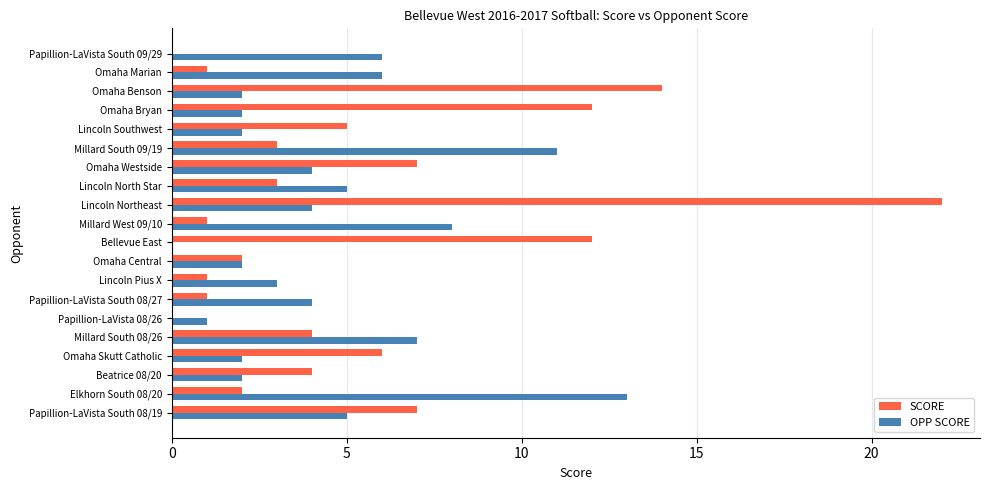

Which series has the largest total across all categories?

SCORE